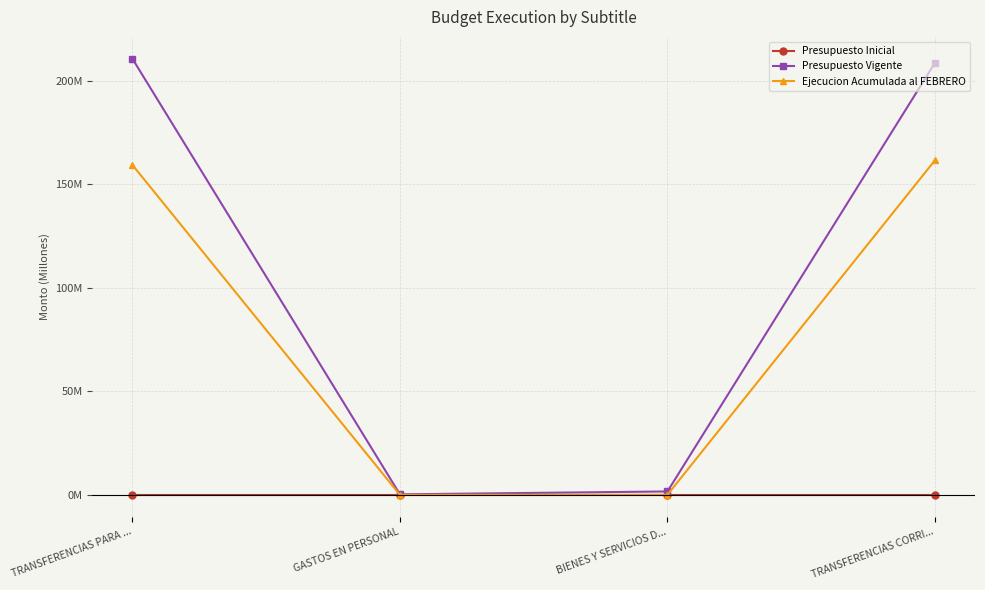

What are all the series names shown in the legend?

Presupuesto Inicial, Presupuesto Vigente, Ejecucion Acumulada al FEBRERO